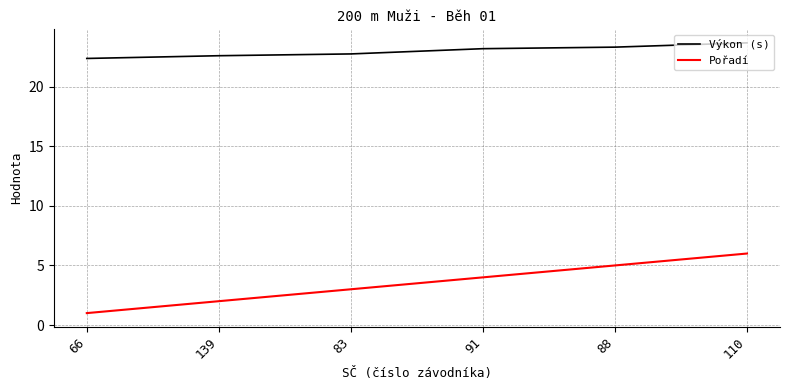

How many lines are shown in the chart?

2